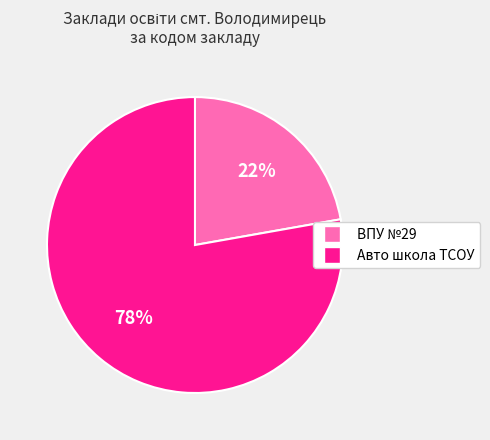

Is there any slice that represents more than half of the pie?

Yes